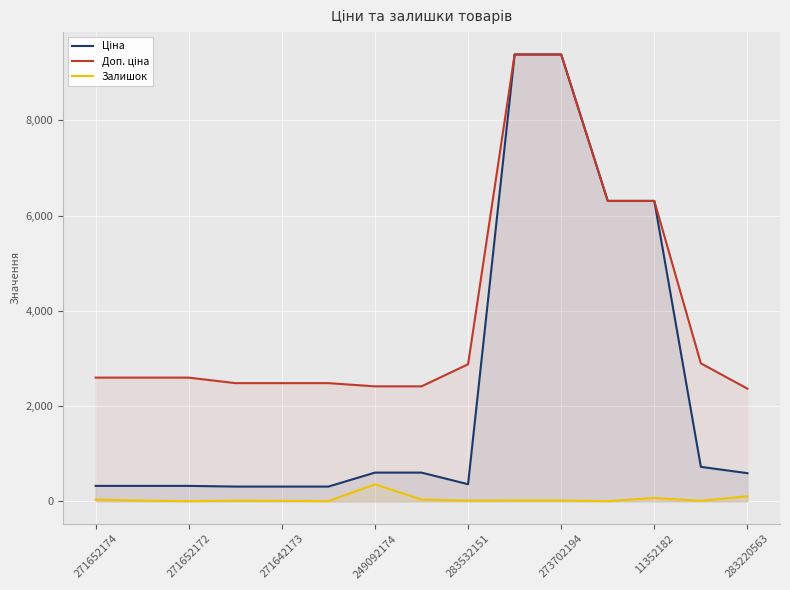

Does the chart display data point markers on the line(s)?

No